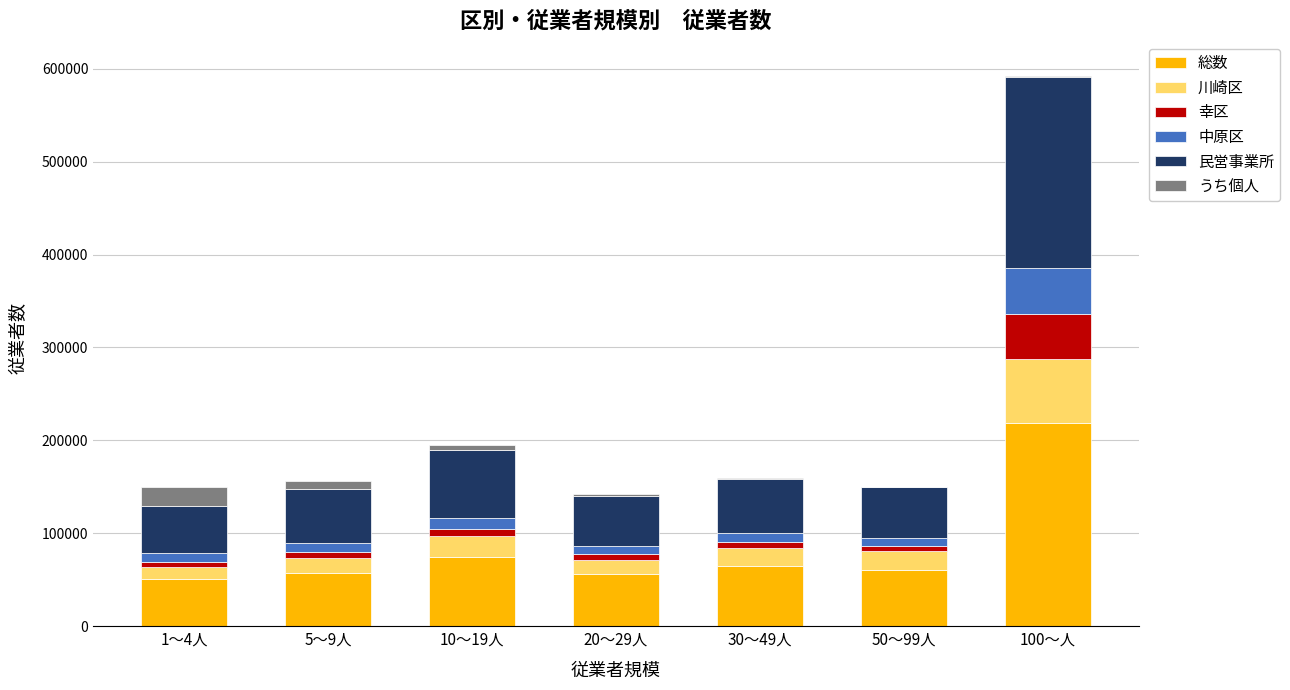

What is the highest value of the 総数 series?

219013